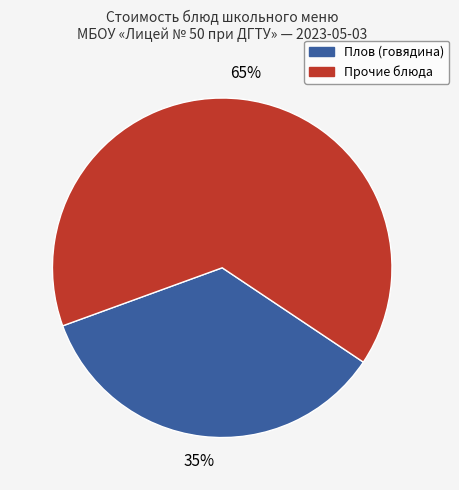

What percentage is the Прочие блюда slice, to the nearest percent?

65%